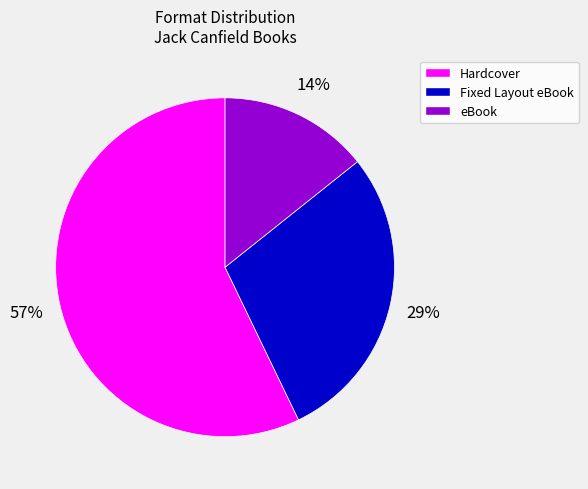

Is there any slice that represents more than half of the pie?

Yes